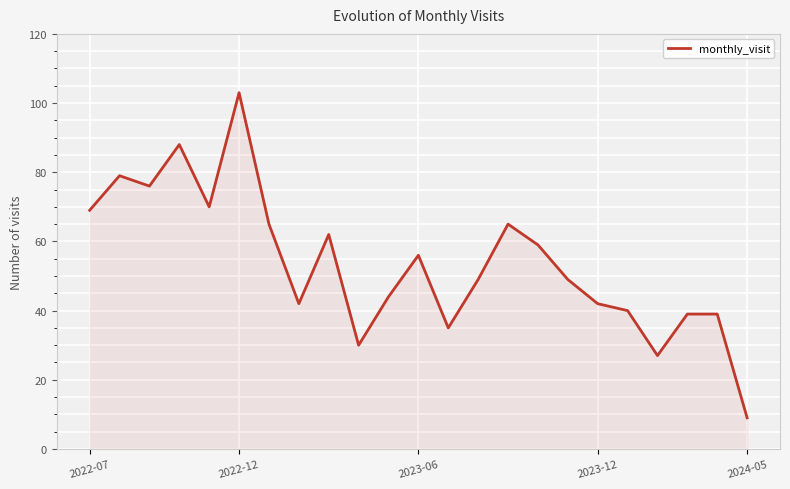

What is the maximum value shown in the chart?

103